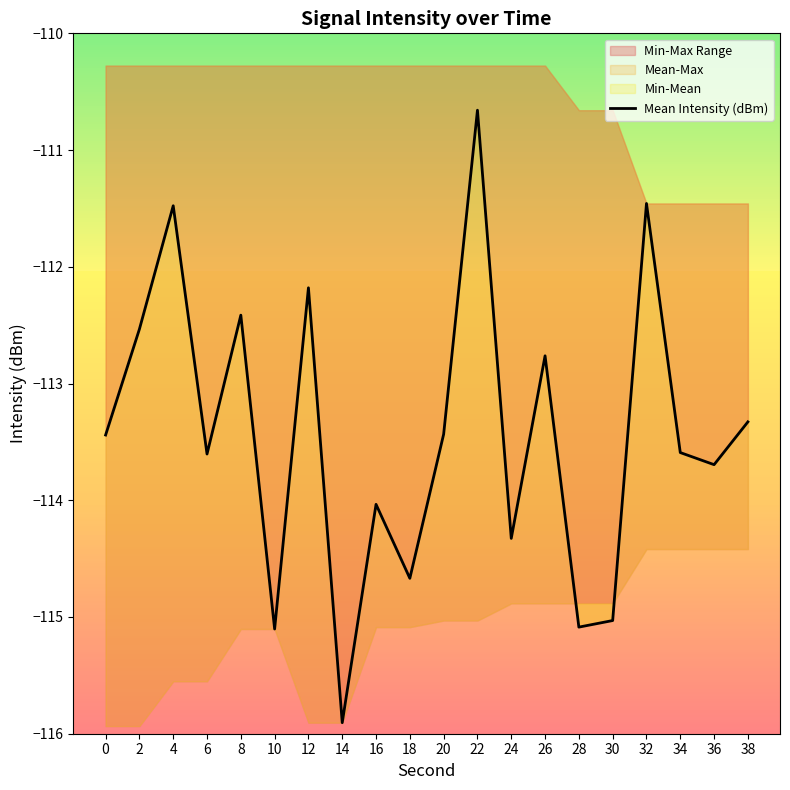

How many lines are shown in the chart?

1